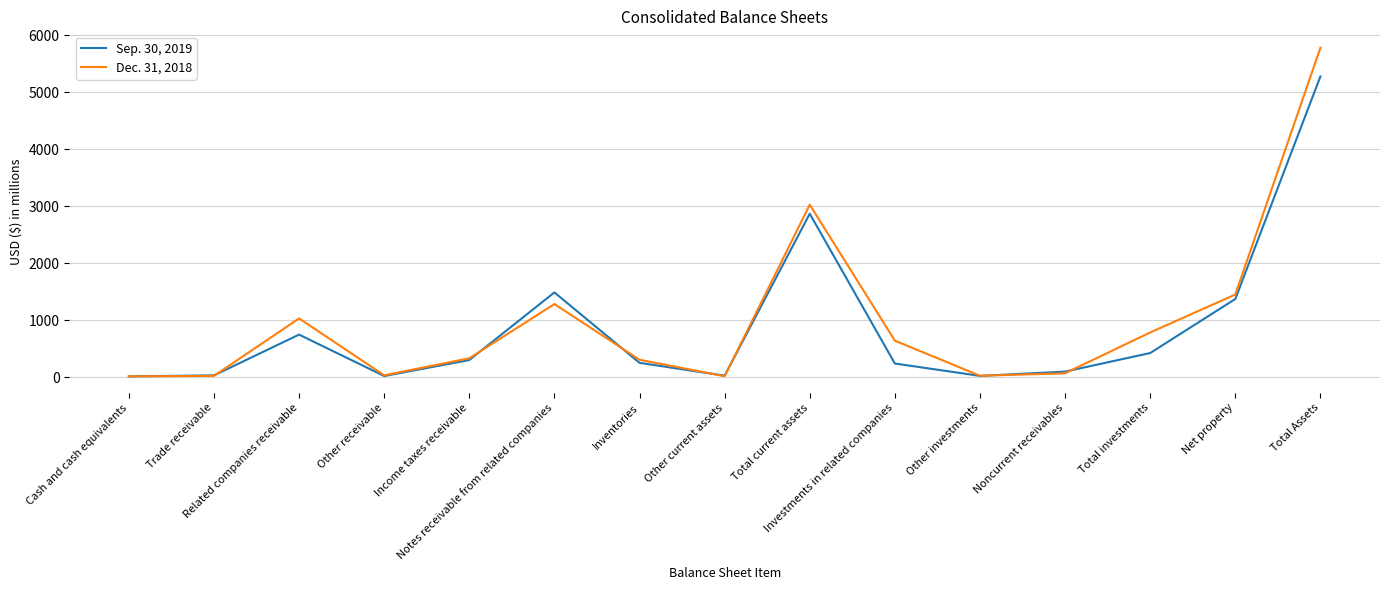

Does the chart display data point markers on the line(s)?

No